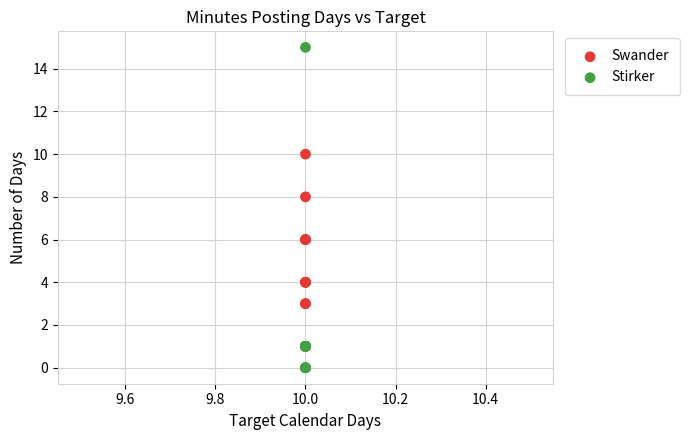

Which series reaches the maximum Y coordinate?

Stirker